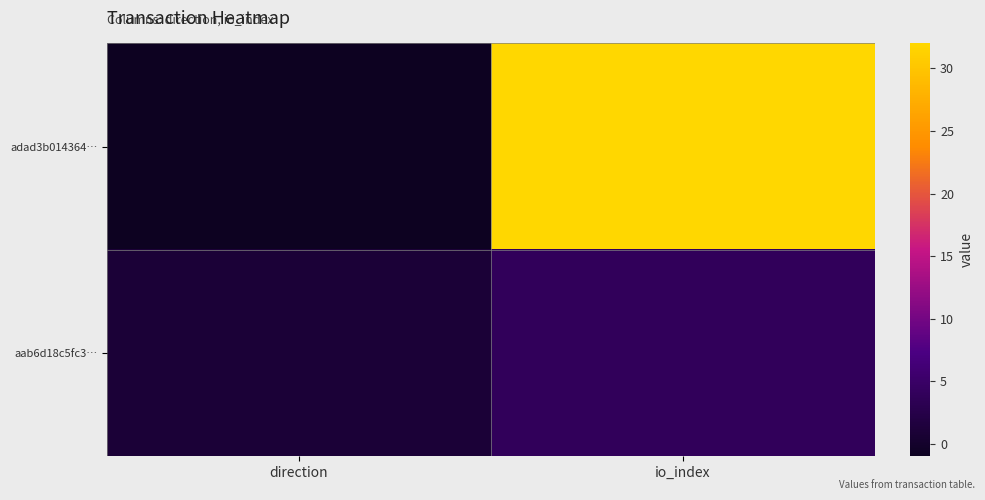

Reading left to right, what are all the values shown in this chart?

adad3b014364…: direction=-1	io_index=32
aab6d18c5fc3…: direction=1	io_index=4